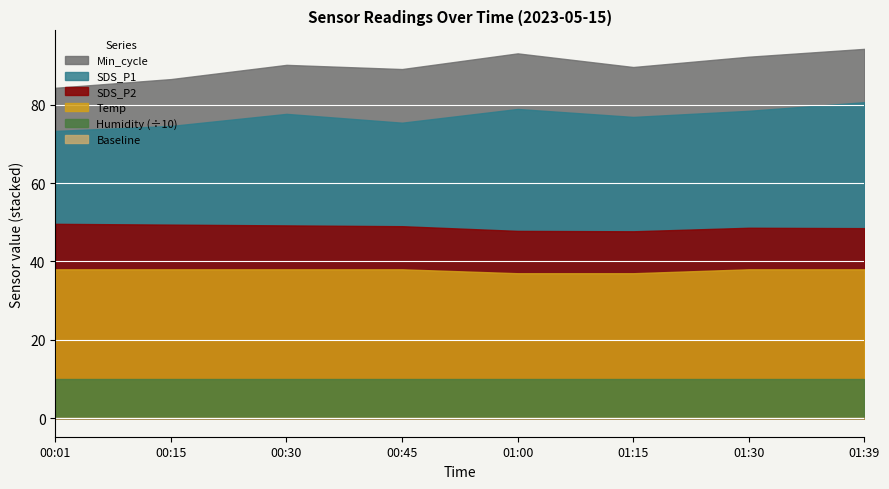

Between 00:15 and 00:30, which series saw the biggest shift?

Min_cycle